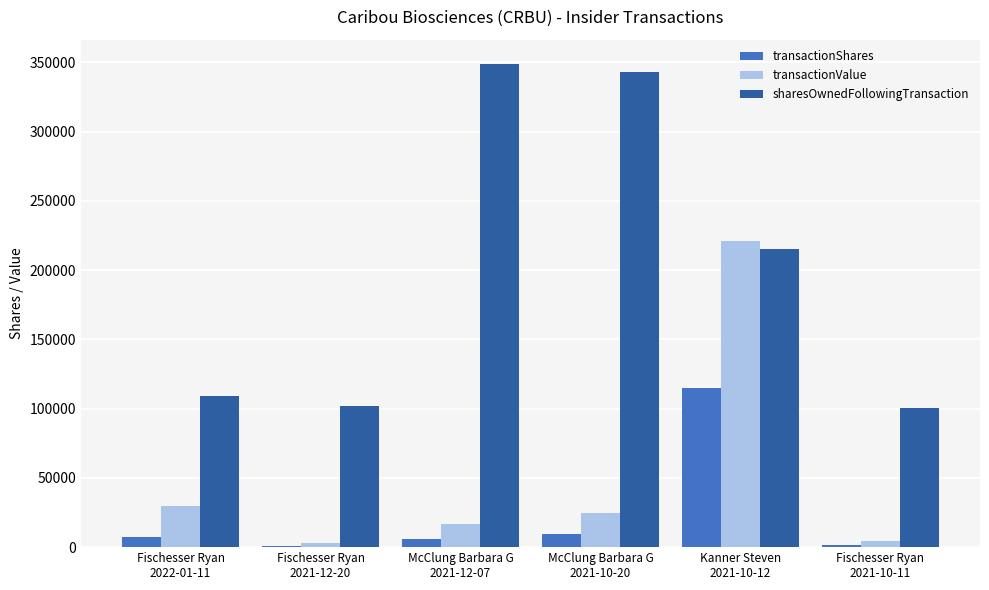

How many groups of bars are there?

6